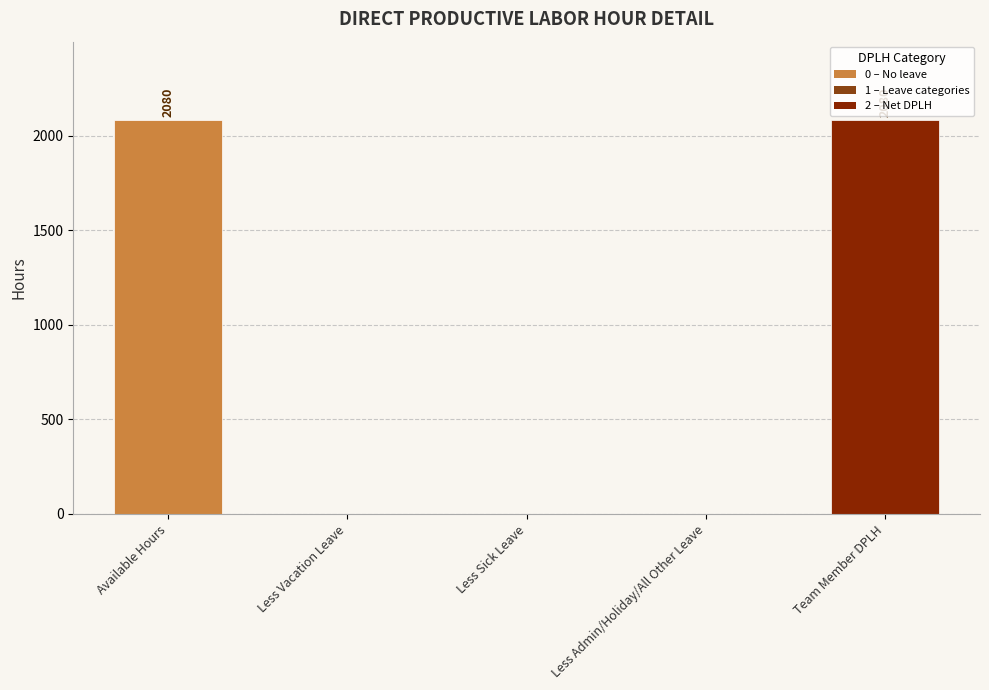

Is it true that the value at Less Sick Leave is 0?

True